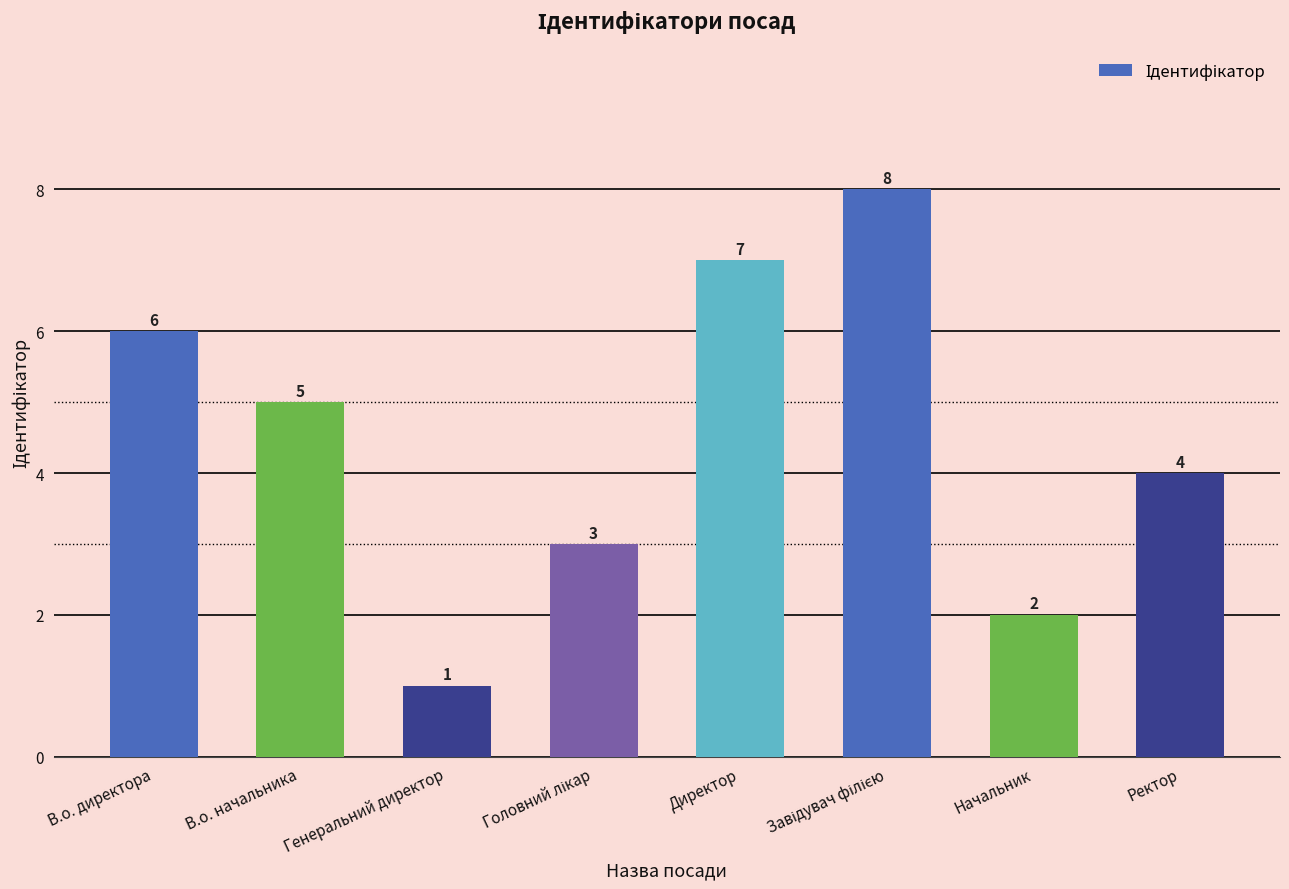

Read the value at В.о. начальника.

5